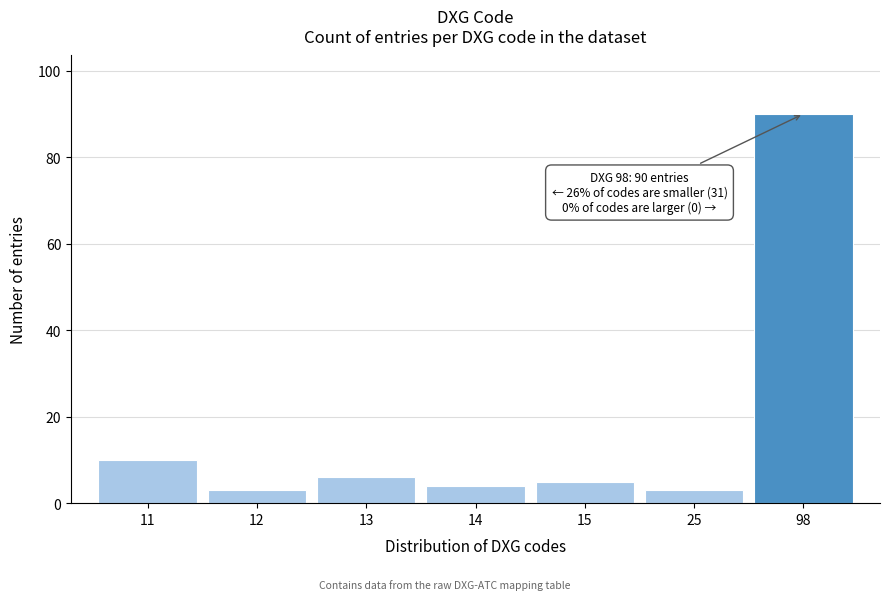

Reading right to left, list all the values displayed in this chart.

90	3	5	4	6	3	10